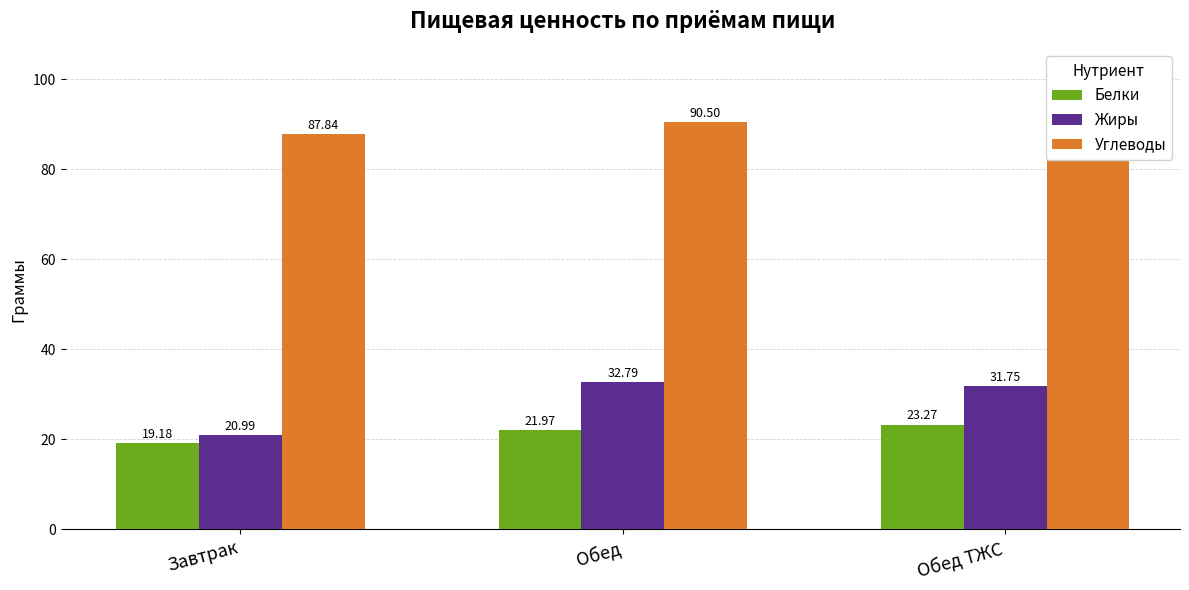

What is the value of the Углеводы bar at the 2nd from the left?

90.5